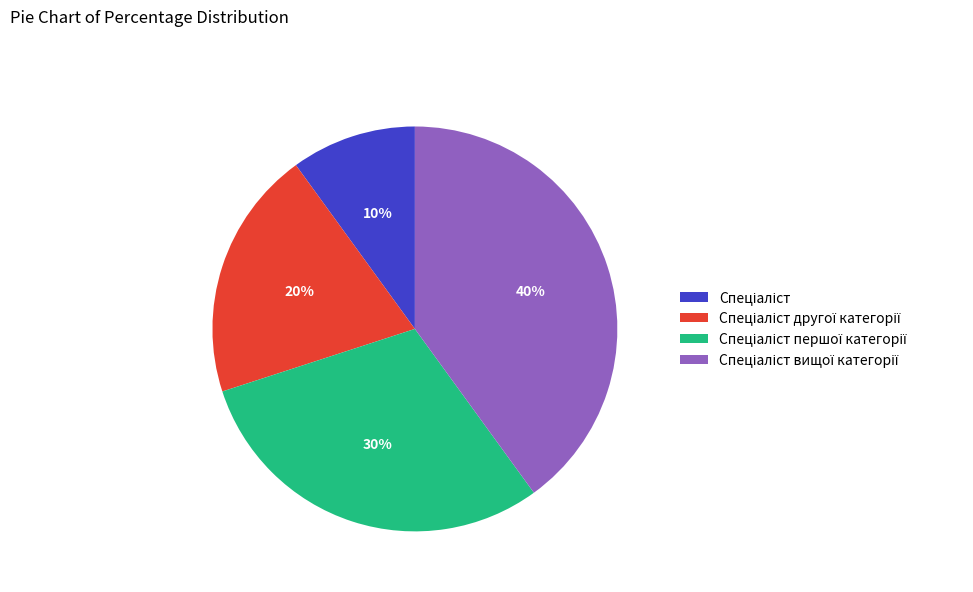

Does any single category account for the majority?

No